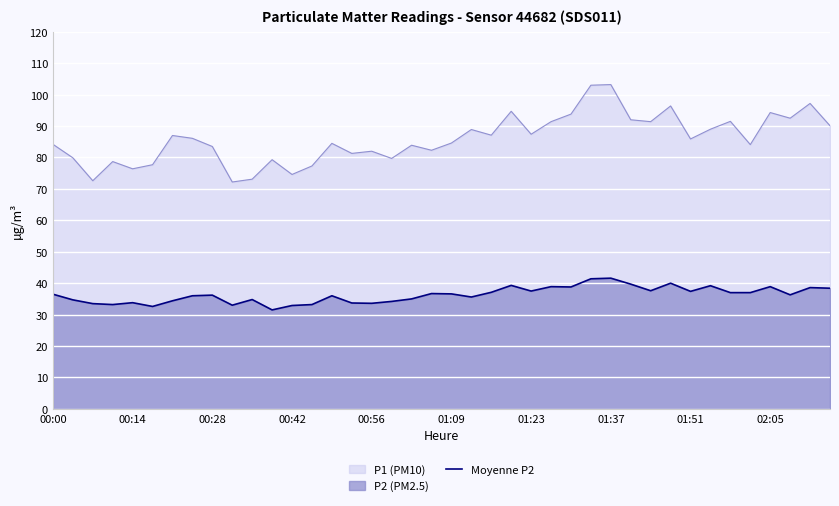

What is the value of the 11th point from the left?

34.8